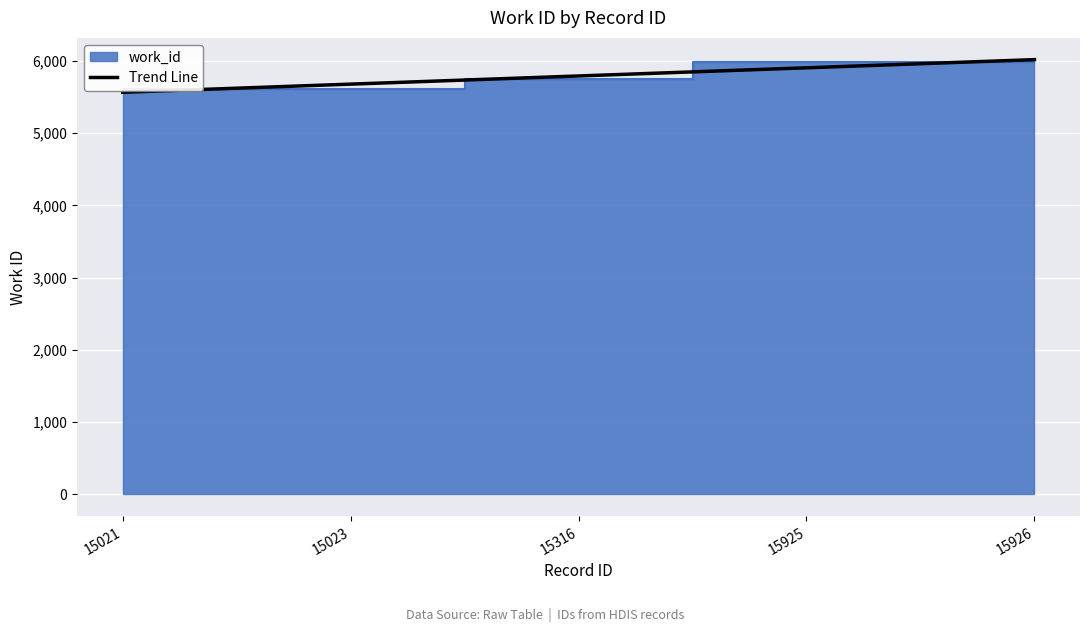

List the labels in order of value, smallest first.

15021, 15023, 15316, 15925, 15926